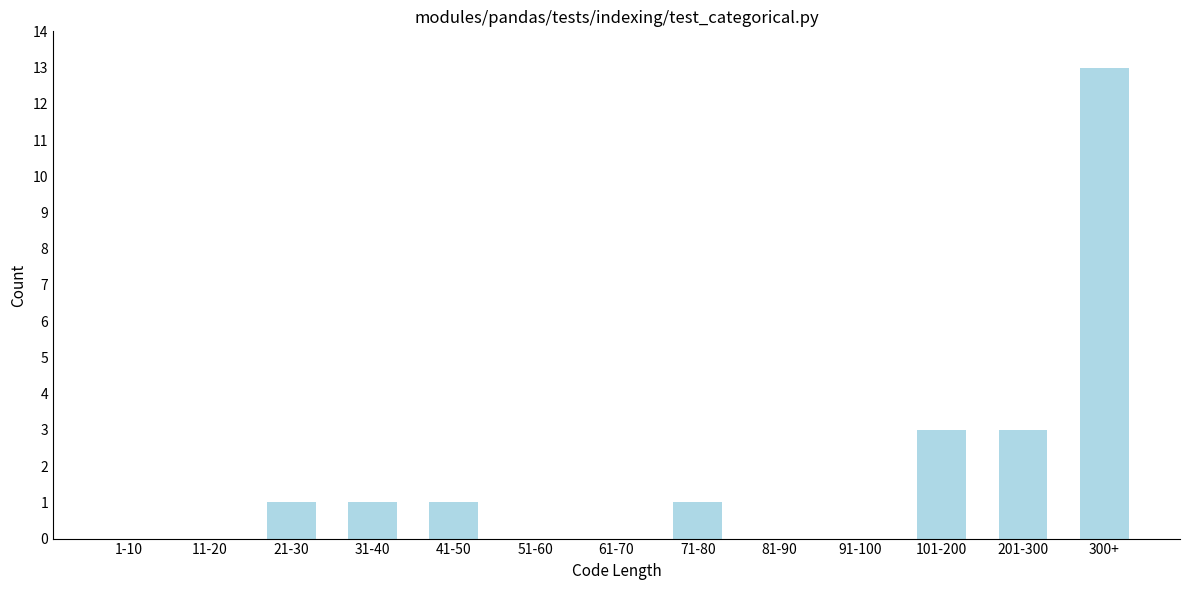

Reading left to right, list all the values displayed in this chart.

1-10=0	11-20=0	21-30=1	31-40=1	41-50=1	51-60=0	61-70=0	71-80=1	81-90=0	91-100=0	101-200=3	201-300=3	300+=13